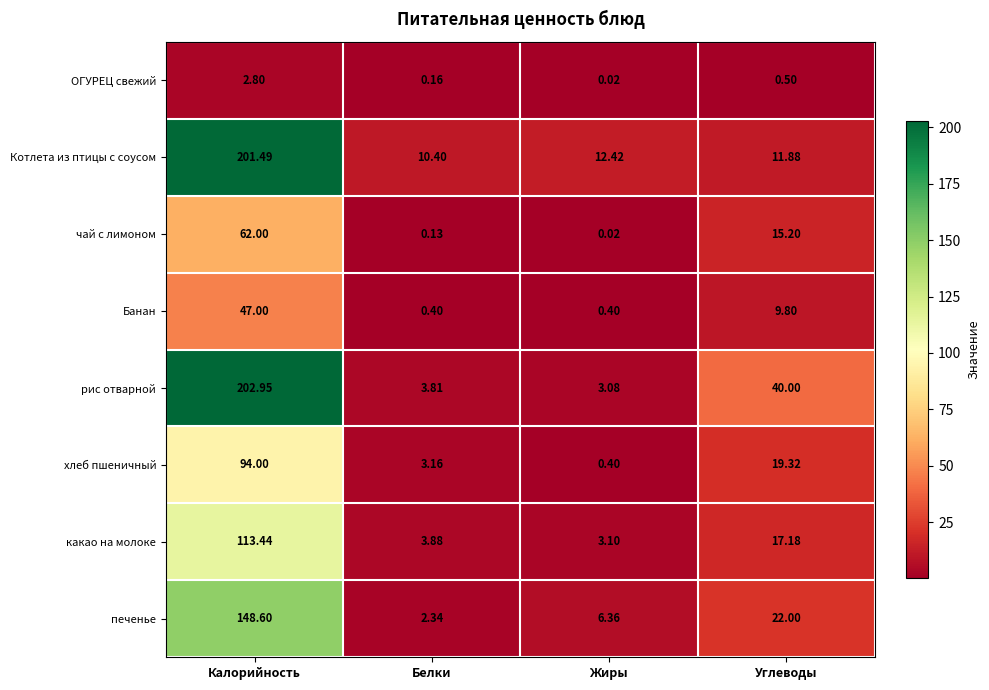

Between Жиры and Углеводы, which series saw the biggest shift?

рис отварной